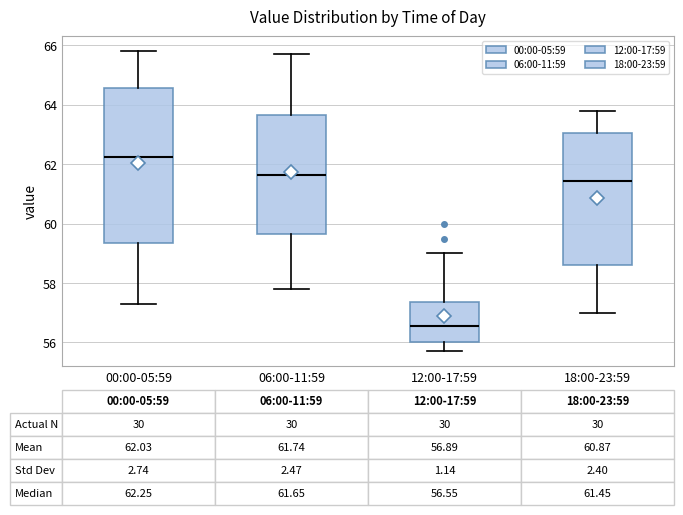

Comparing the boxes themselves (not the whiskers), which one is the tallest?

00:00-05:59